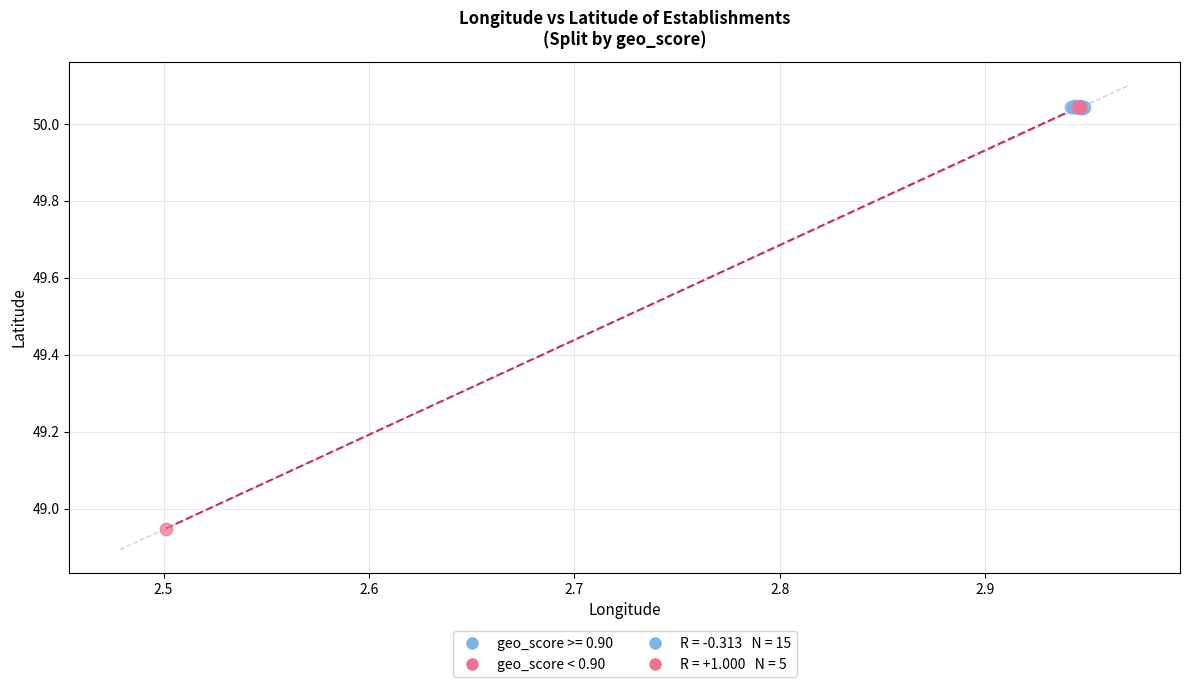

Which series has the largest Y range (max minus min)?

geo_score < 0.90